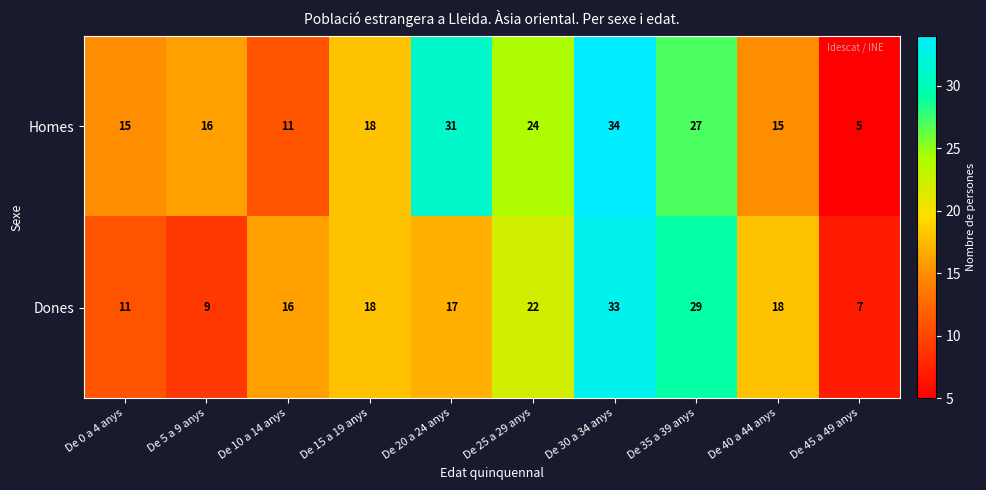

The value of Homes at De 0 a 4 anys is 15. True or false?

True